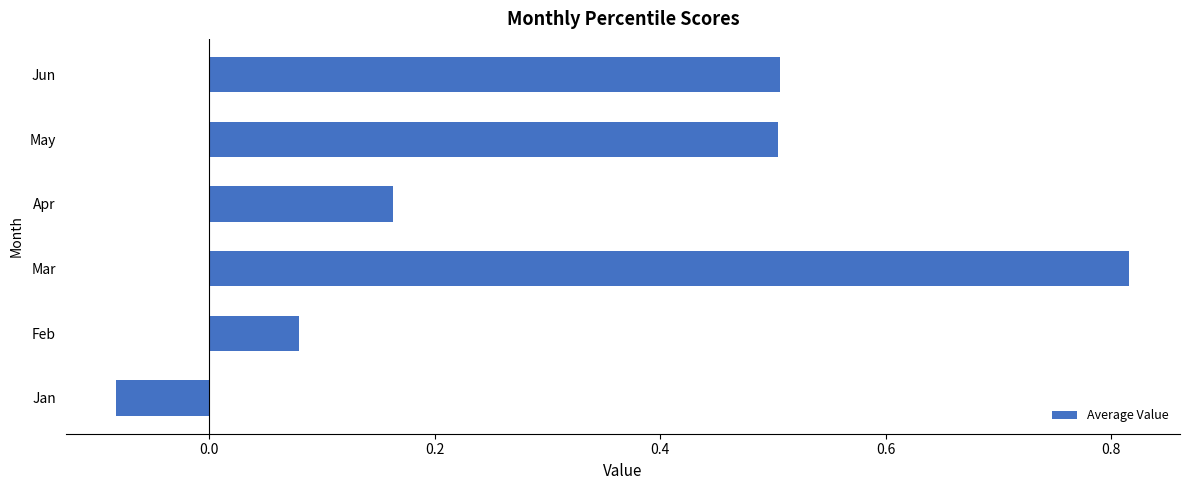

What is the sum of all values?

2.0